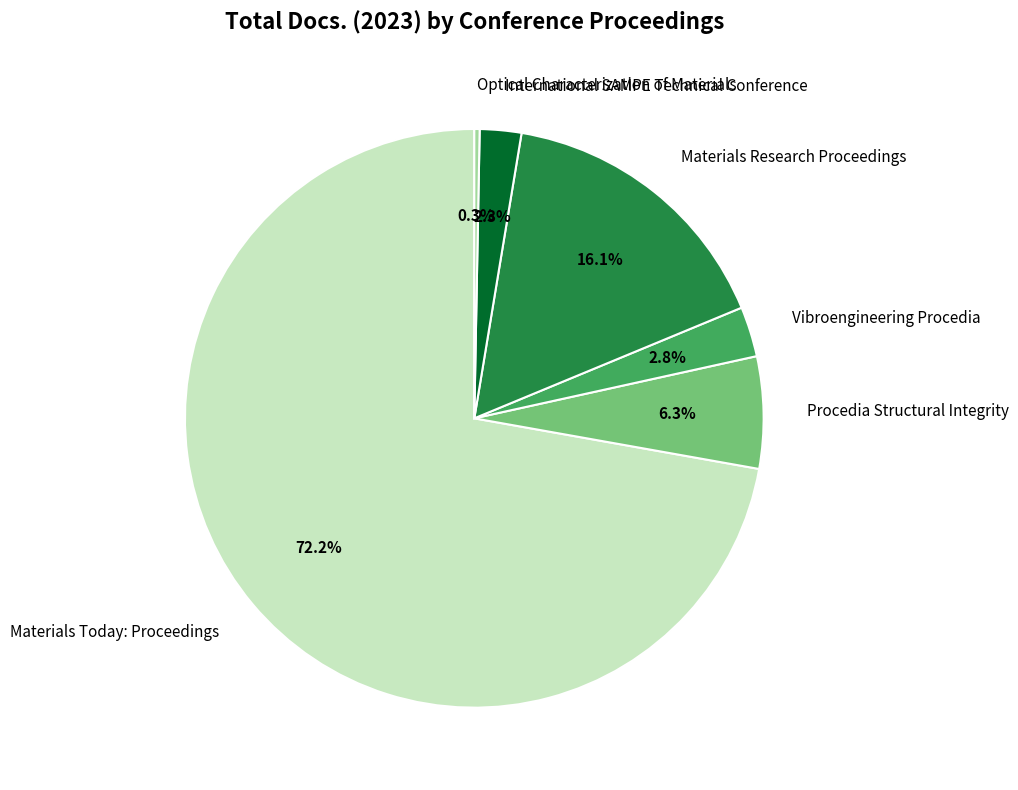

What percentage do Vibroengineering Procedia and Optical Characterization of Materials together represent?

3.1%